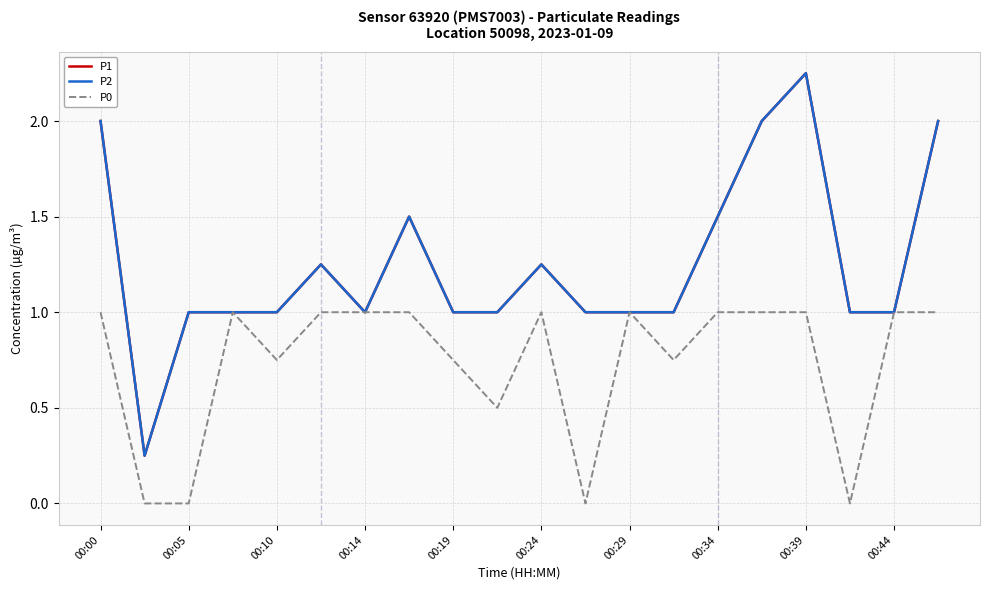

How many lines are shown in the chart?

3